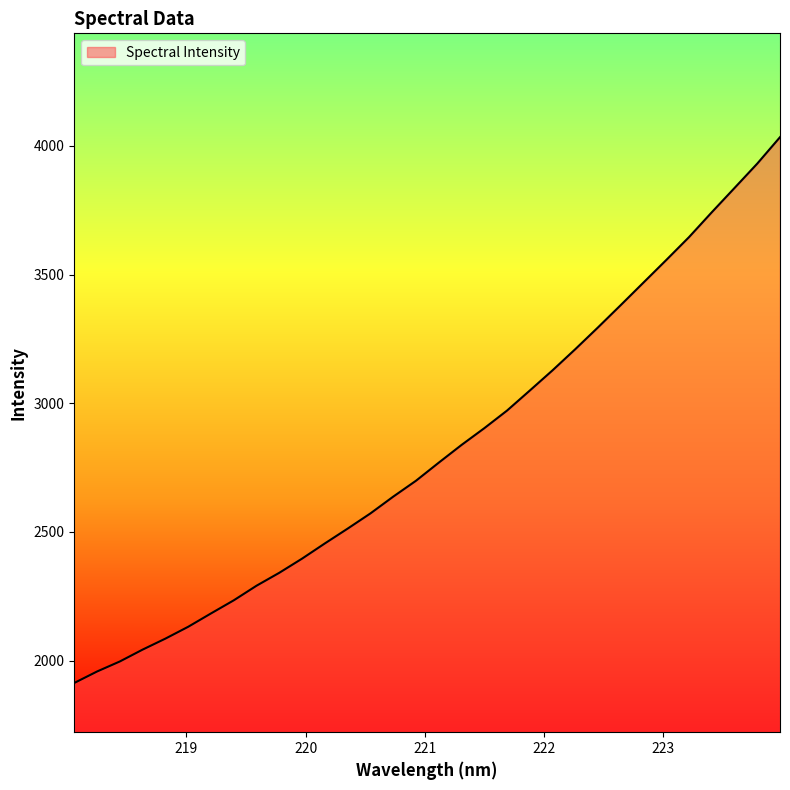

True or false: there are more than 0 points higher than both neighbors.

False